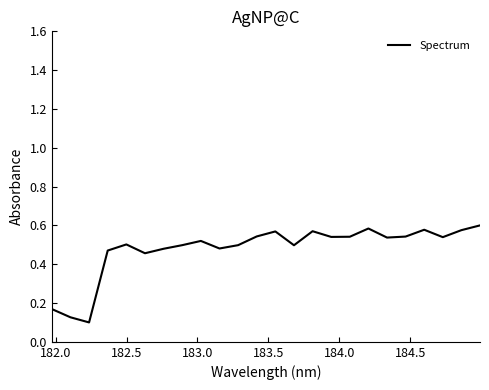

Does the chart display data point markers on the line(s)?

No